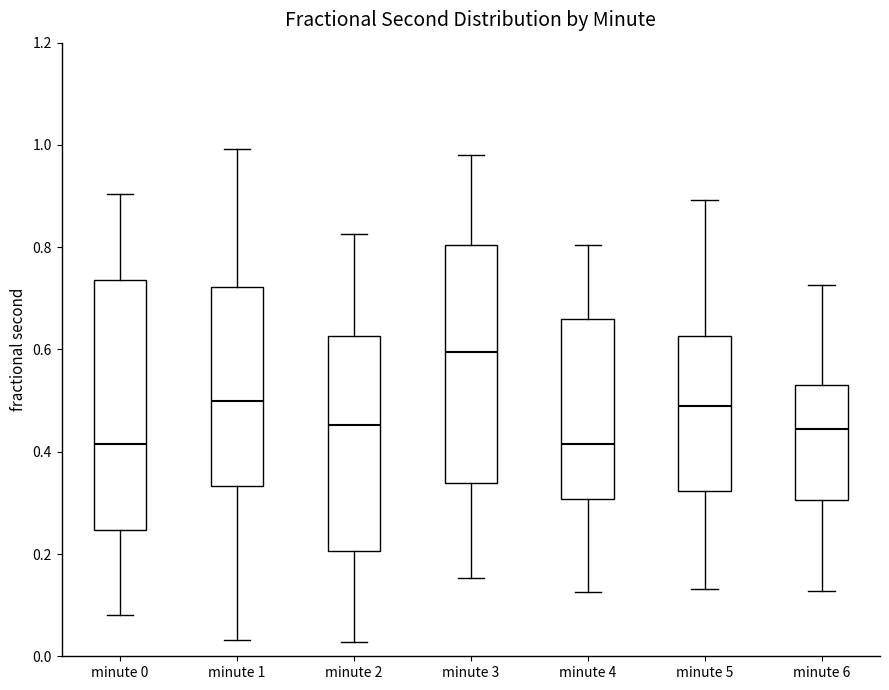

Reading left to right, transcribe this box plot: for each box, give where its median line is, the range the box spans, and where its two whiskers end, as read against the y-axis. The values are not printed on the chart, so give them approximately, as read against the axis.

minute 0: median 0.42, box 0.24 to 0.74, whiskers 0.08 to 0.90
minute 1: median 0.50, box 0.34 to 0.72, whiskers 0.04 to 1.00
minute 2: median 0.46, box 0.20 to 0.62, whiskers 0.02 to 0.82
minute 3: median 0.60, box 0.34 to 0.80, whiskers 0.16 to 0.98
minute 4: median 0.42, box 0.30 to 0.66, whiskers 0.12 to 0.80
minute 5: median 0.48, box 0.32 to 0.62, whiskers 0.14 to 0.90
minute 6: median 0.44, box 0.30 to 0.52, whiskers 0.12 to 0.72